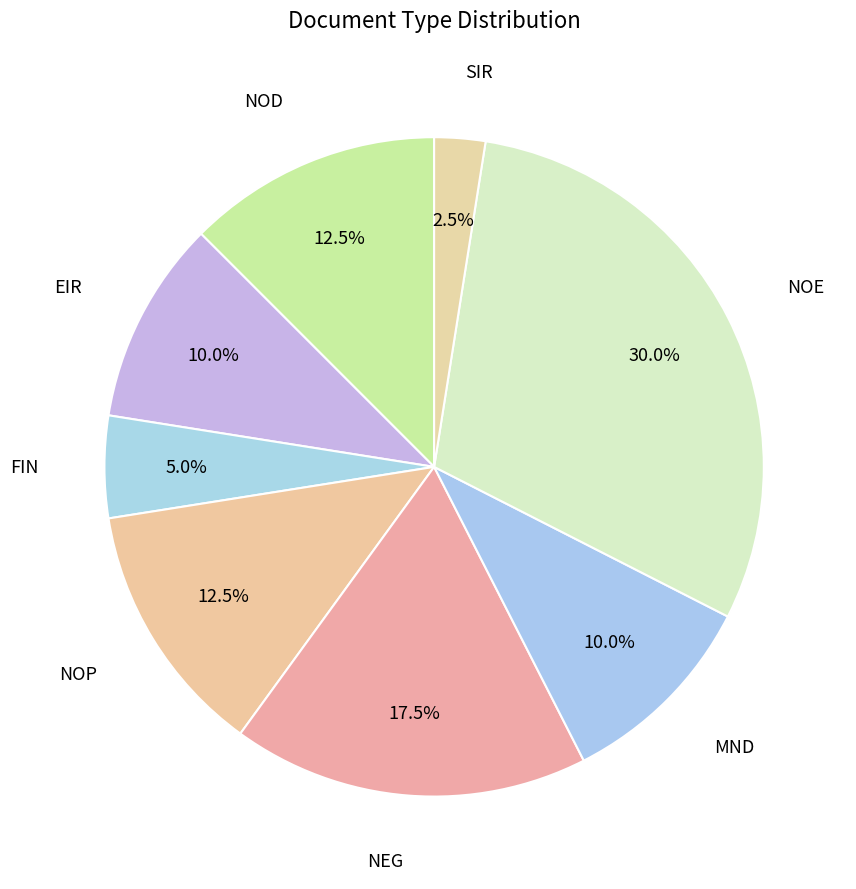

What portion of the pie excludes NOD?

87.5%